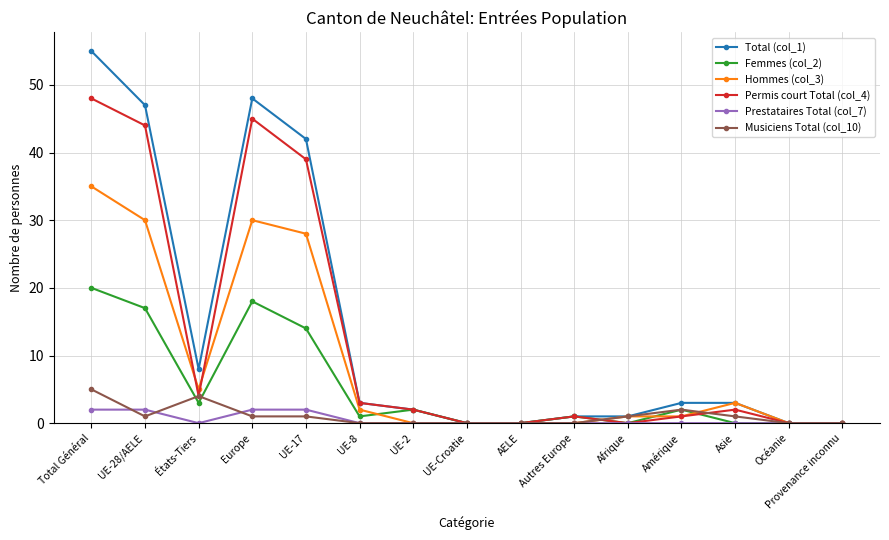

What is the label of the 14th point from the left?

Océanie